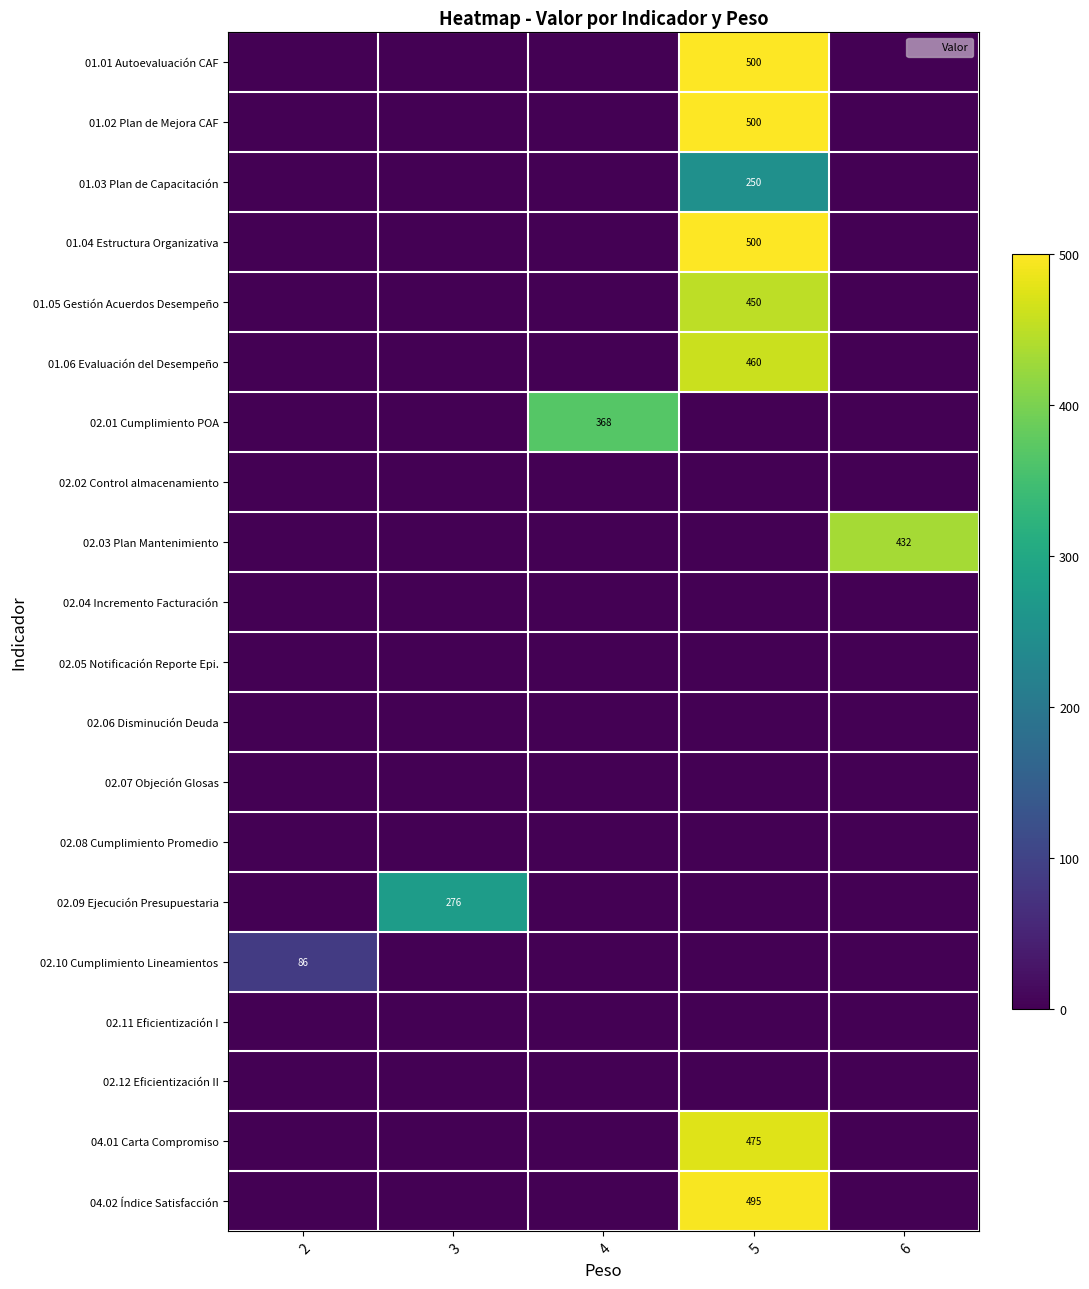

Between 6 and 3, which is larger?

6